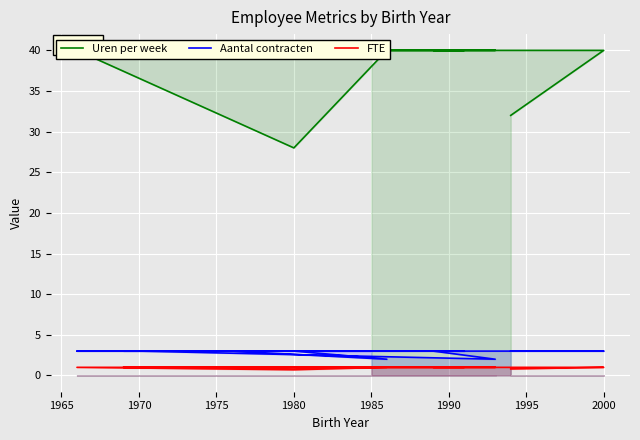

How many lines are shown in the chart?

3